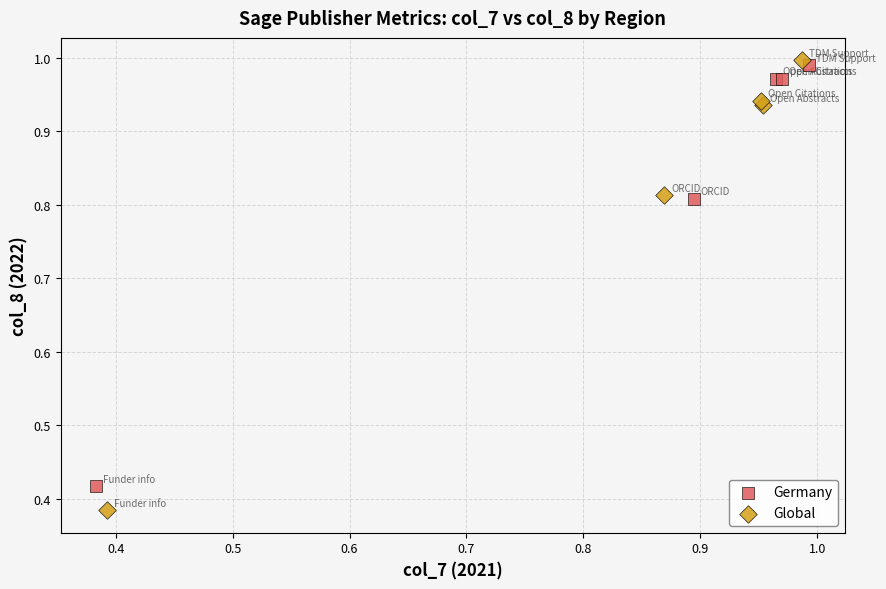

What are all the series names shown in the legend?

Germany, Global